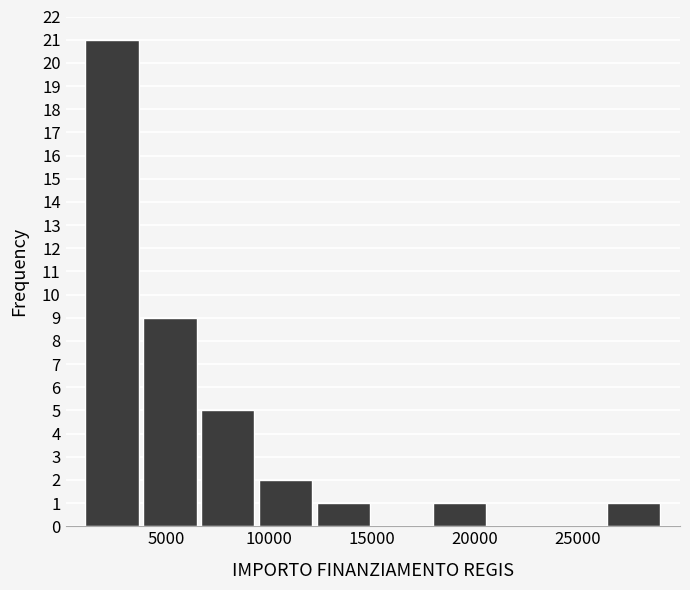

Reading left to right, list every bar in this chart as the range it spans on the x-axis followed by its height. Neither the bar edges nor the heights are printed on the chart, so give them approximately, as read against the axes.

1000 to 4000: 21
4000 to 6500: 9
6500 to 9500: 5
9500 to 12000: 2
12000 to 15000: 1
15000 to 18000: 0
18000 to 20500: 1
20500 to 23500: 0
23500 to 26500: 0
26500 to 29000: 1